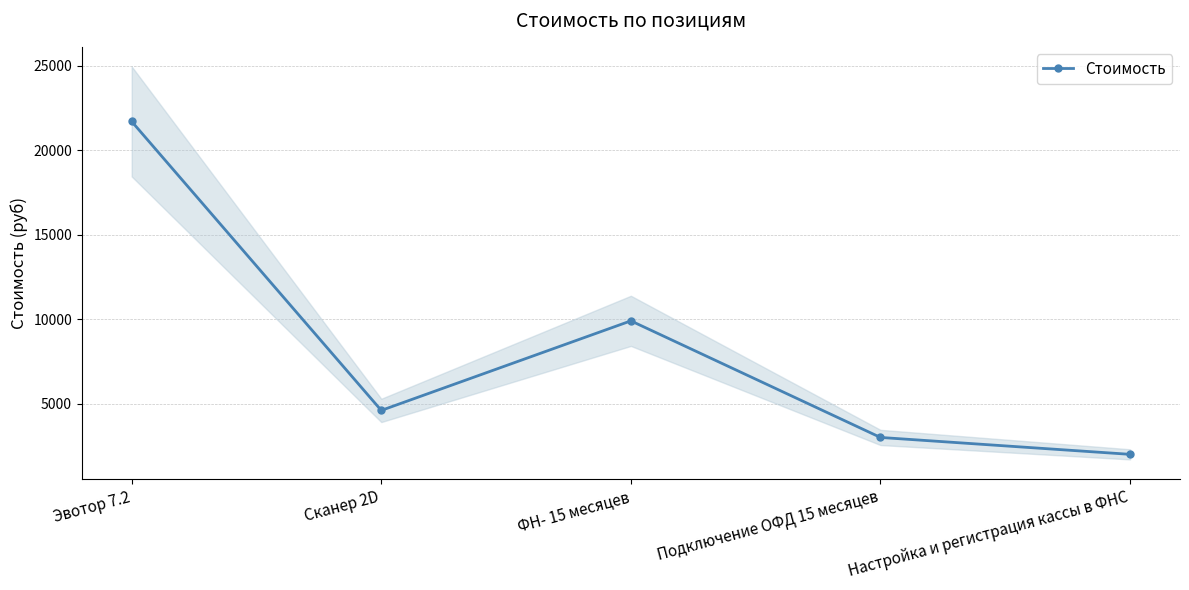

Which category has the lowest value across all series?

Настройка и регистрация кассы в ФНС